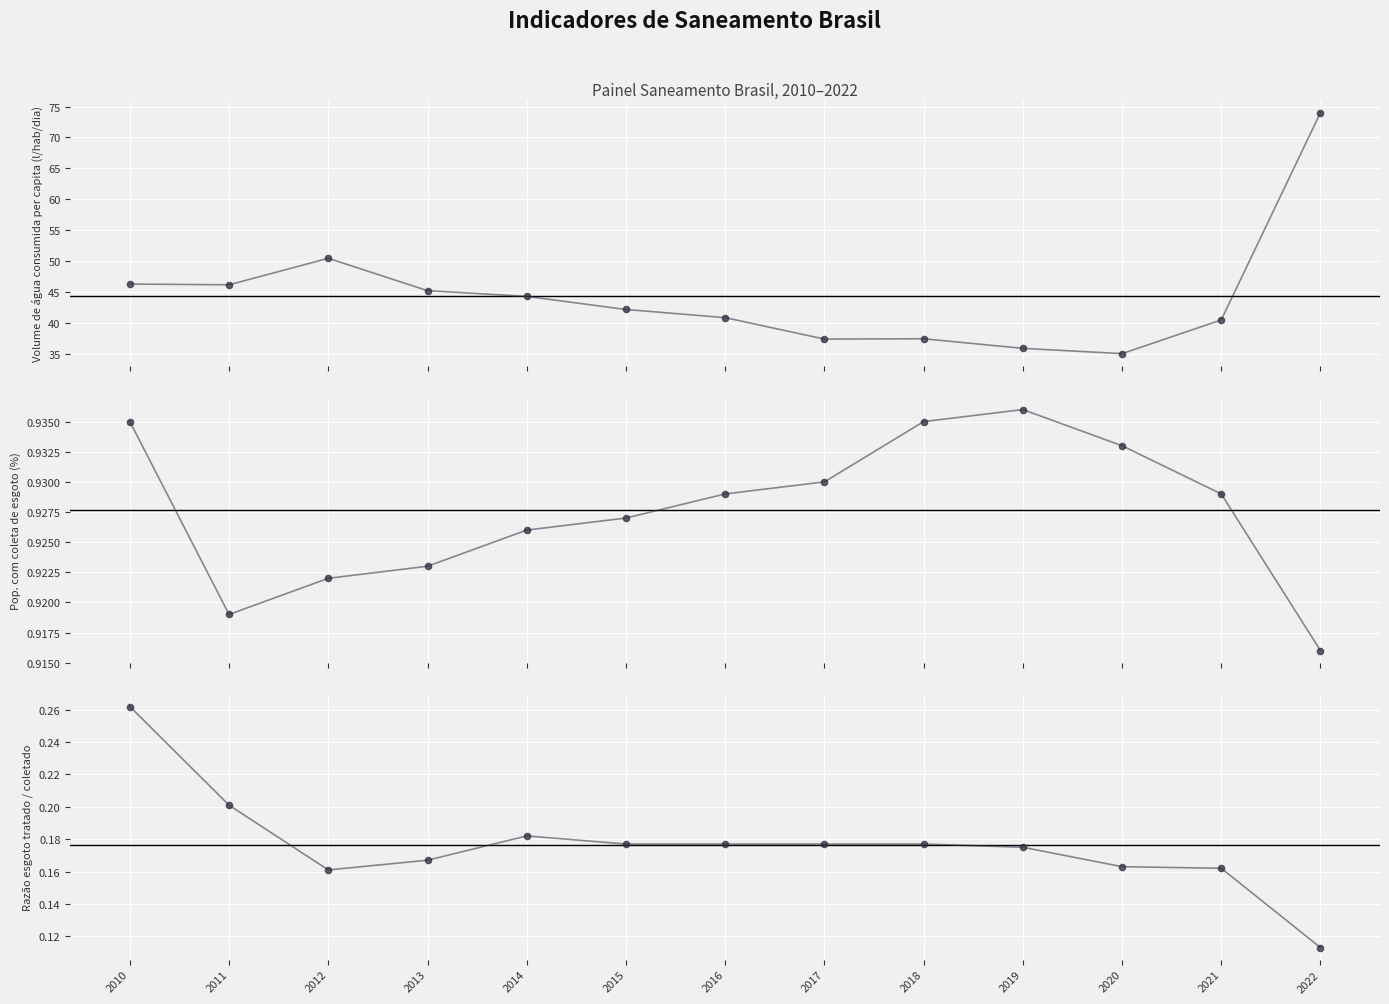

Which series contains the highest Y value?

Volume de água consumida per capita (l/hab/dia)